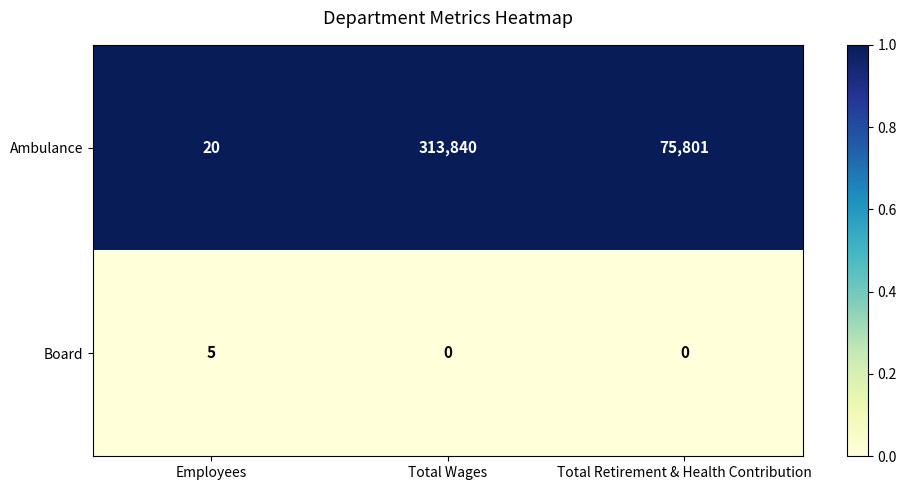

Between Employees and Total Wages, which series saw the biggest shift?

Ambulance